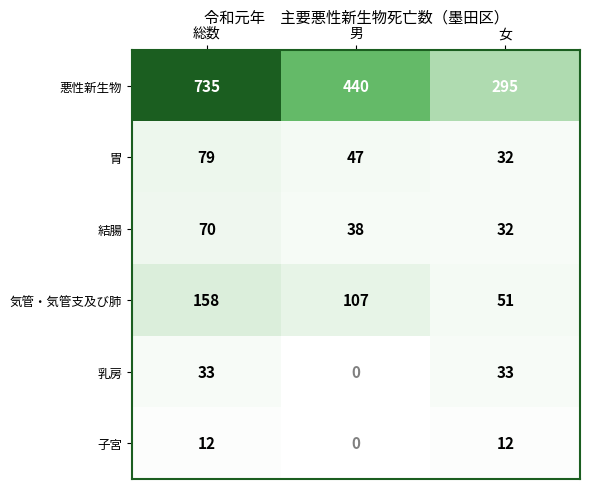

Reading left to right, transcribe all the data shown in this chart.

悪性新生物: 総数=735	男=440	女=295
胃: 総数=79	男=47	女=32
結腸: 総数=70	男=38	女=32
気管・気管支及び肺: 総数=158	男=107	女=51
乳房: 総数=33	男=0	女=33
子宮: 総数=12	男=0	女=12